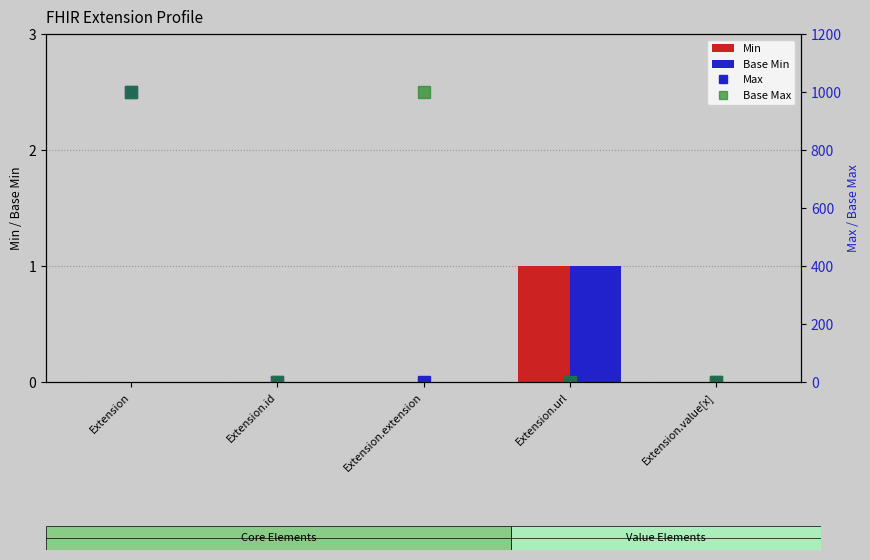

Rank the categories by Min value from highest to lowest.

Extension.url, Extension, Extension.id, Extension.extension, Extension.value[x]